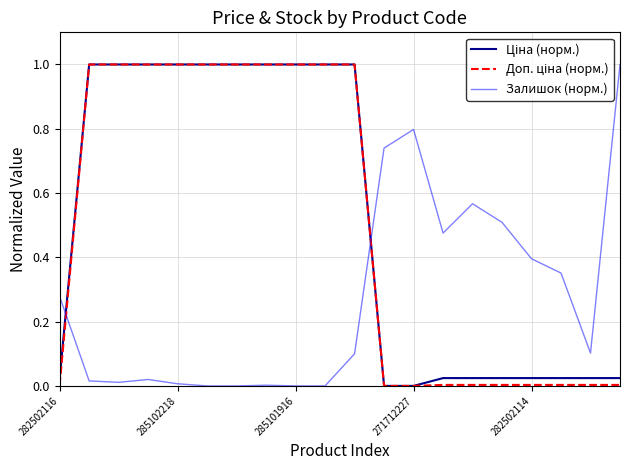

How many lines are shown in the chart?

3